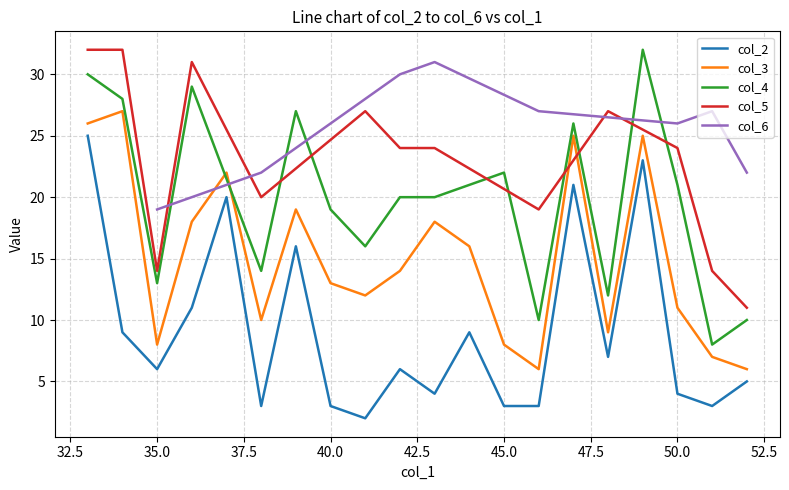

Reading right to left, what are all the values shown in this chart?

52	51	50	49	48	47	46	45	44	43	42	41	40	39	38	37	36	35	34	33